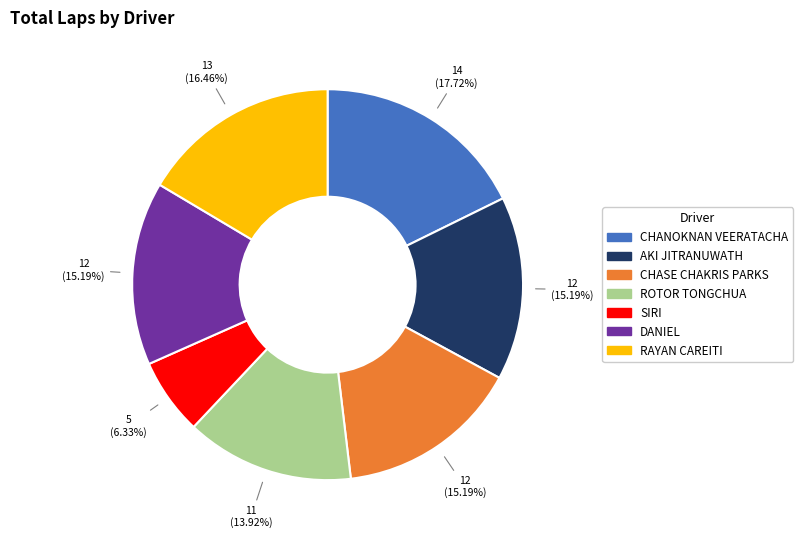

Do RAYAN CAREITI and AKI JITRANUWATH together represent more than half of the pie?

No